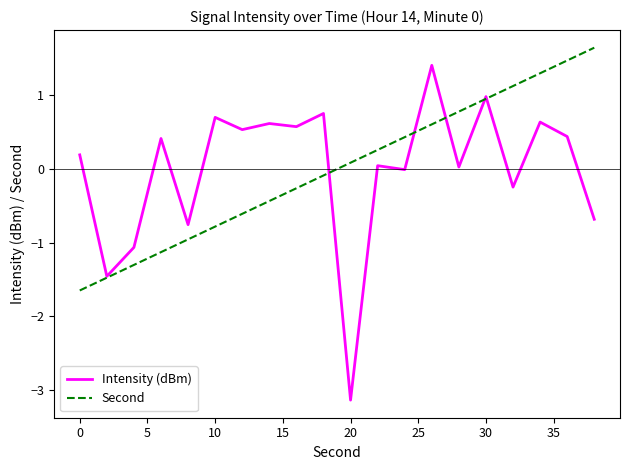

List the series in order of their peak value, lowest first.

Intensity (dBm), Second